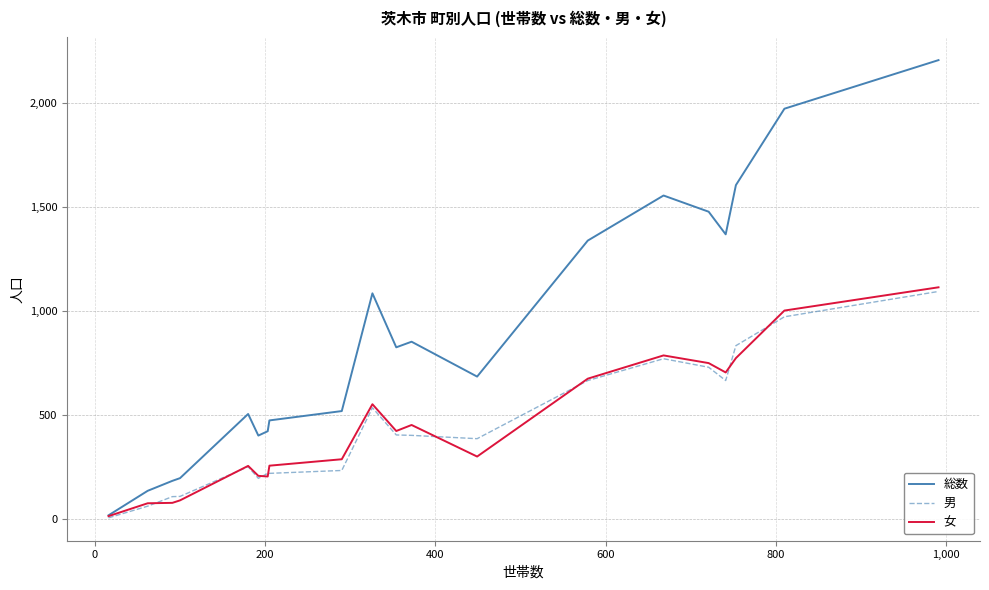

How many values in the 女 series are below 422?

10